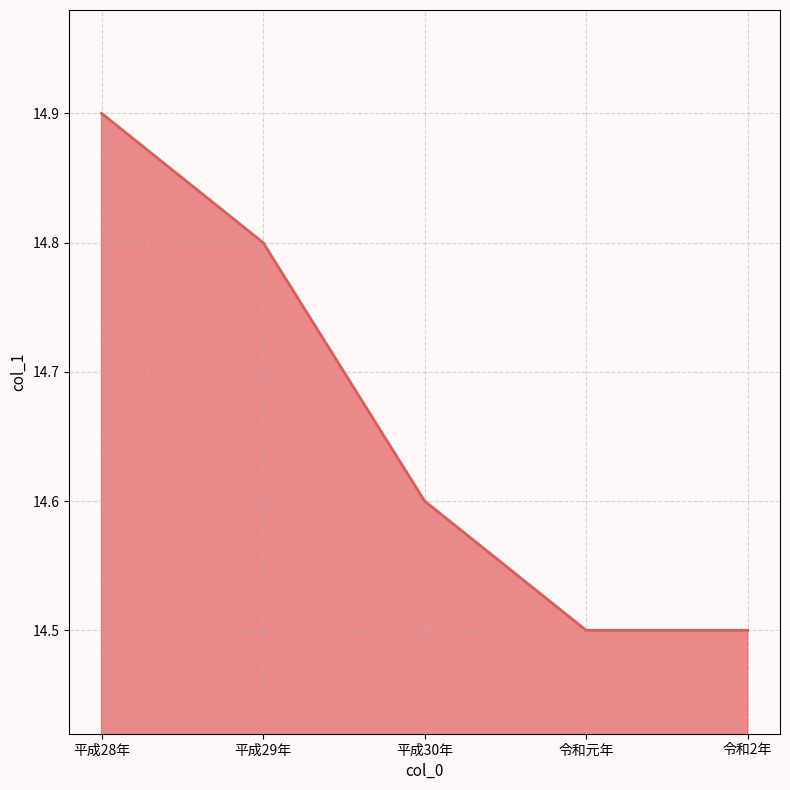

How many values are between 14 and 15?

5